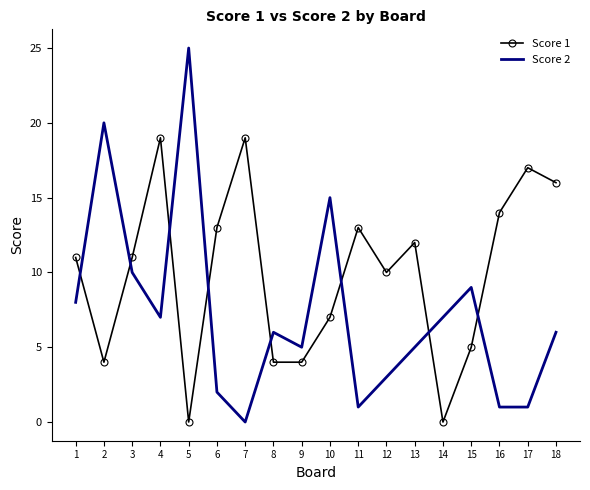

True or false: Score 1 has more than 0 points higher than both neighbors.

True